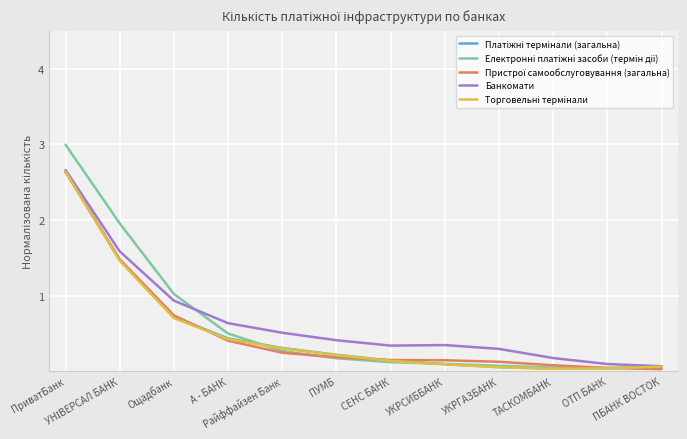

What is the maximum value for Банкомати?

2.7